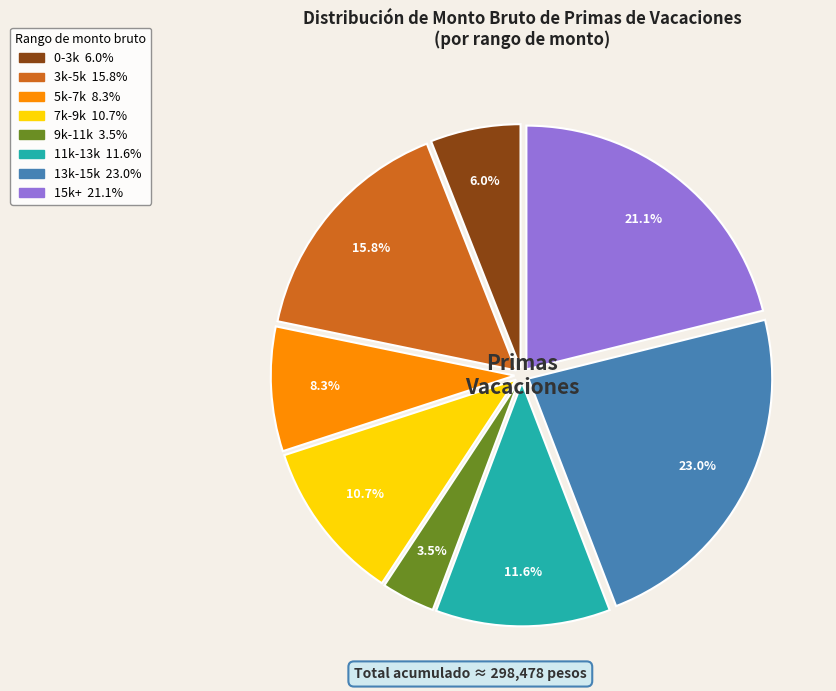

Is there any slice that represents more than half of the pie?

No